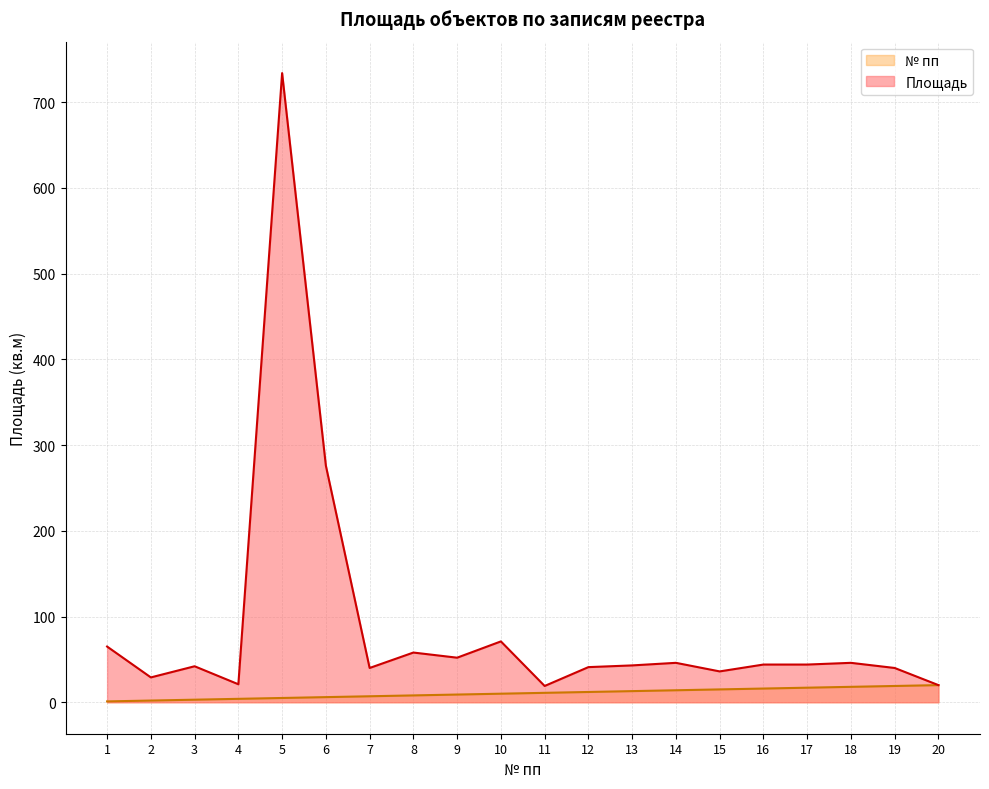

What is the difference between the highest and lowest values at 2?

27